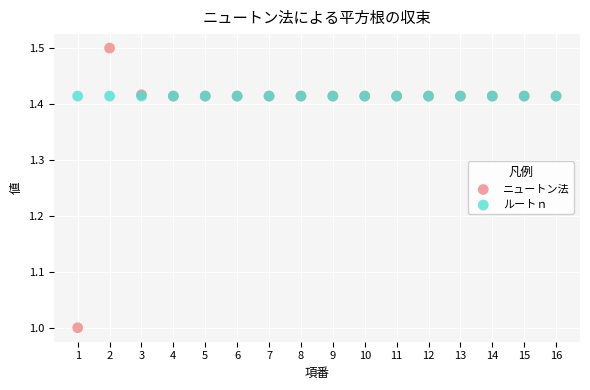

Which series contains the lowest Y value?

ニュートン法